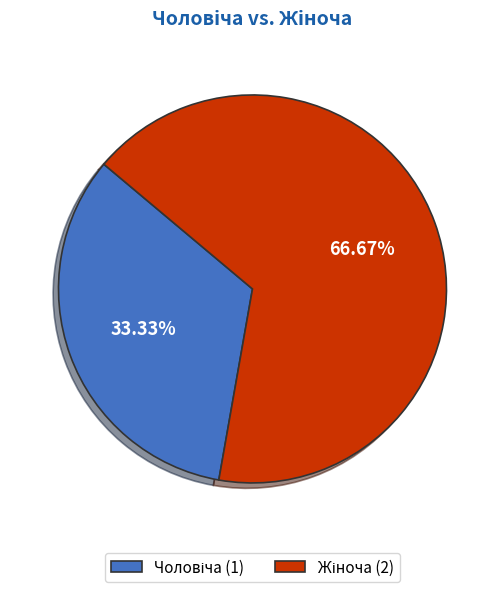

How many segments does this pie chart have?

2